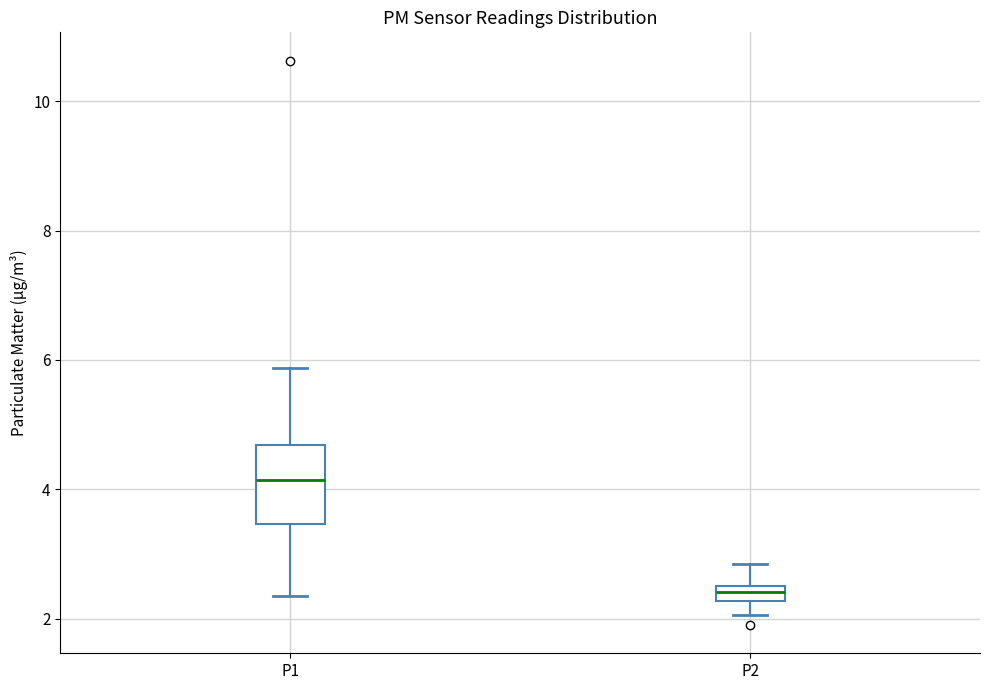

Where does the median line of the box for P1 sit on the y-axis? The values are not printed on the chart, so give them approximately, as read against the axis.

4.2